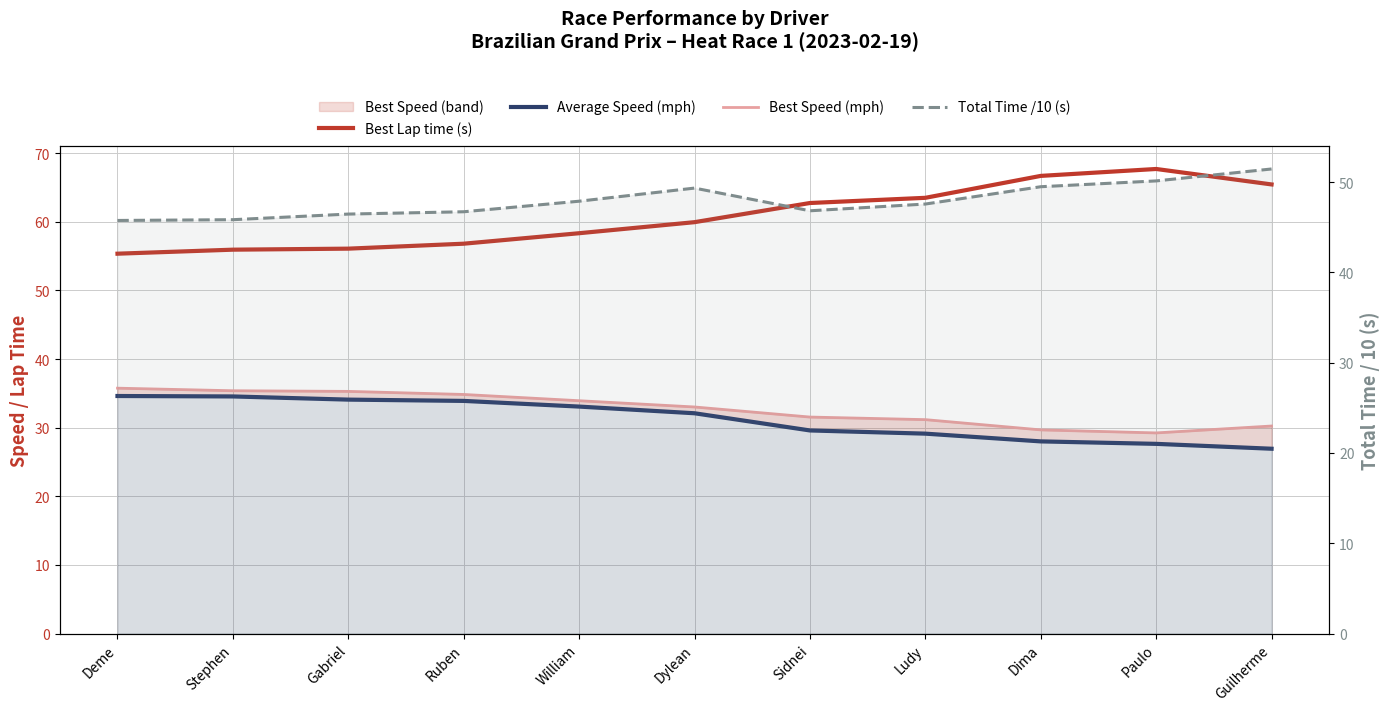

What is the total value across all series at Paulo?

174.7